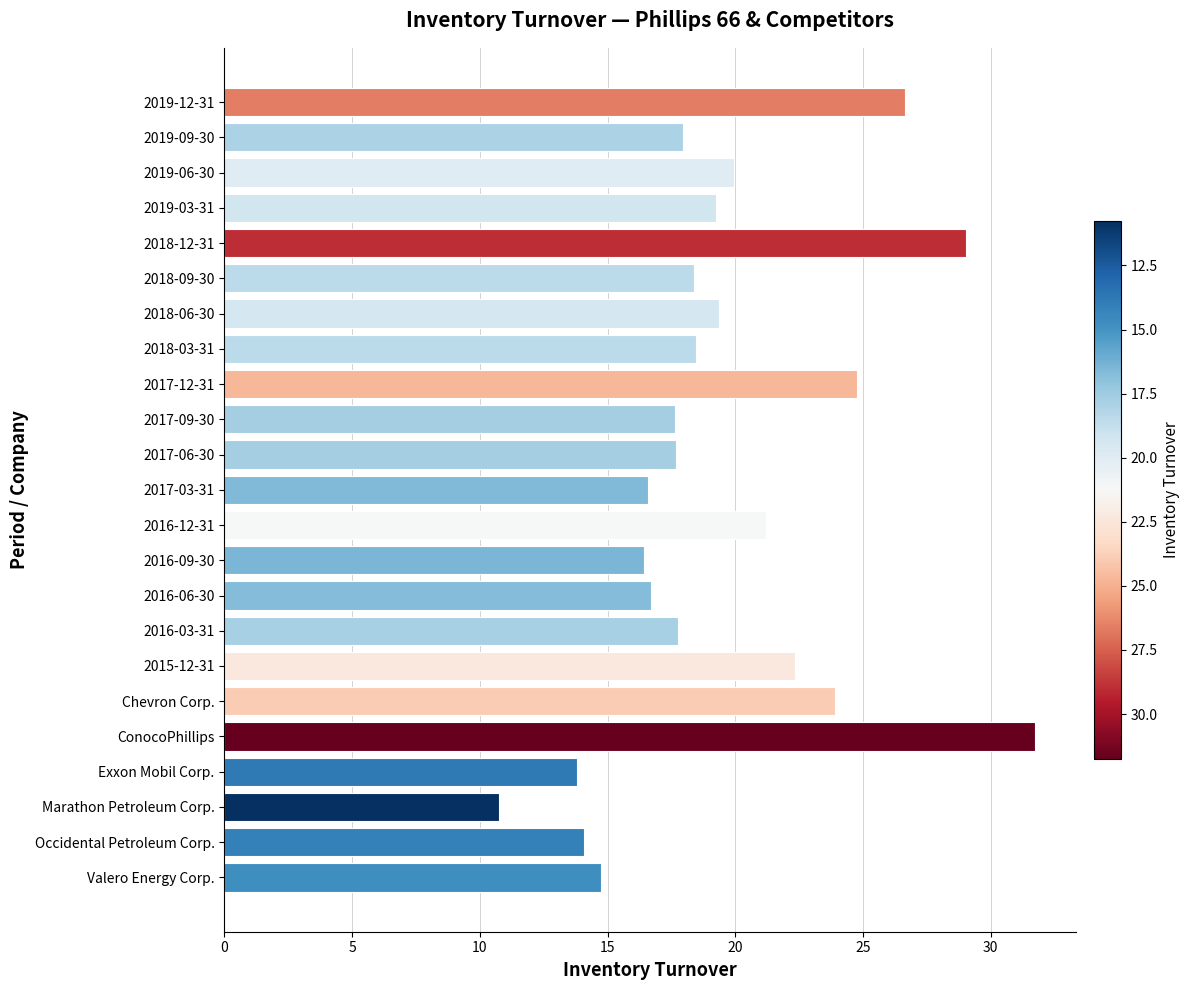

Does the chart contain stacked bars?

No